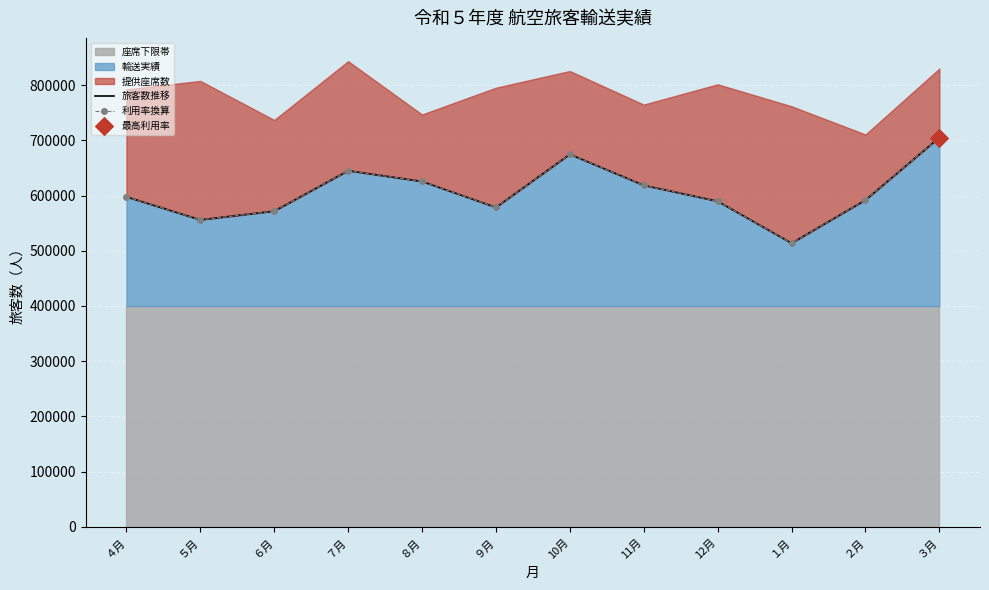

What is the total value across all series at 10月?

1349198.4